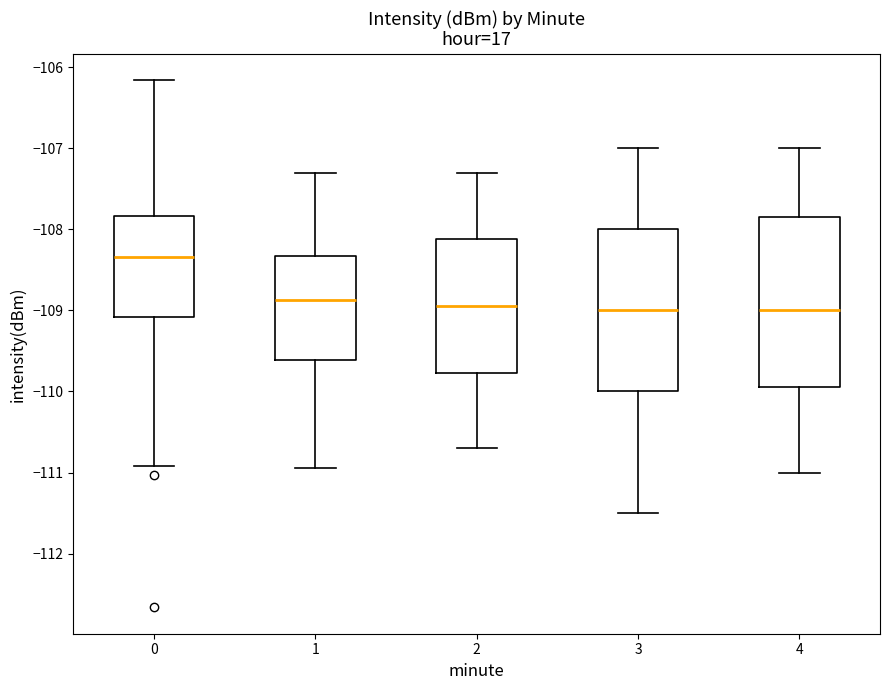

Which box is the tallest, from its lower edge to its upper edge?

4